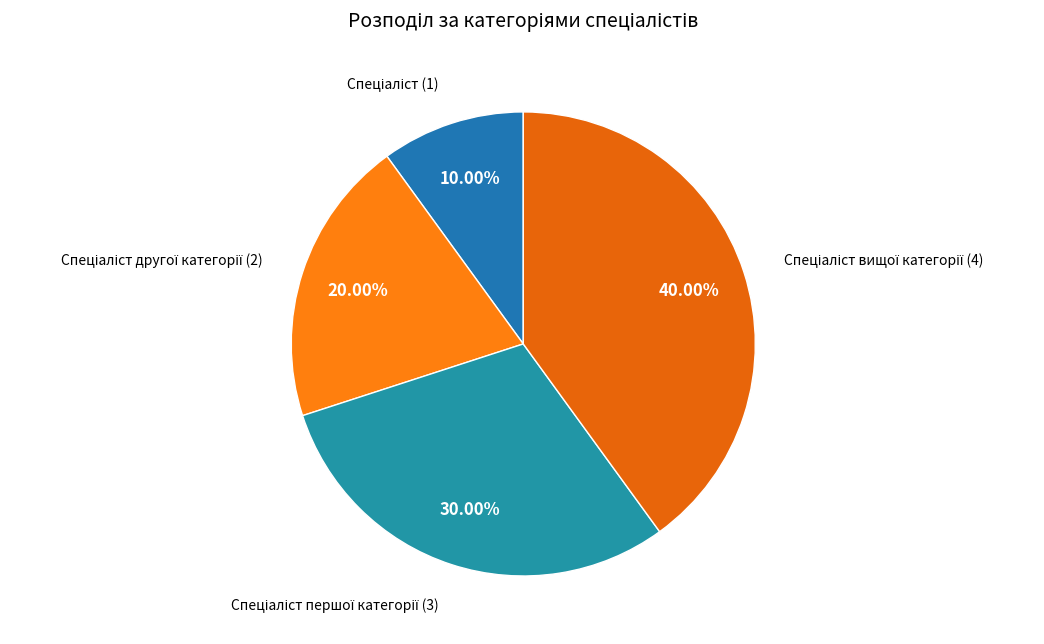

Is there any slice that represents more than half of the pie?

No